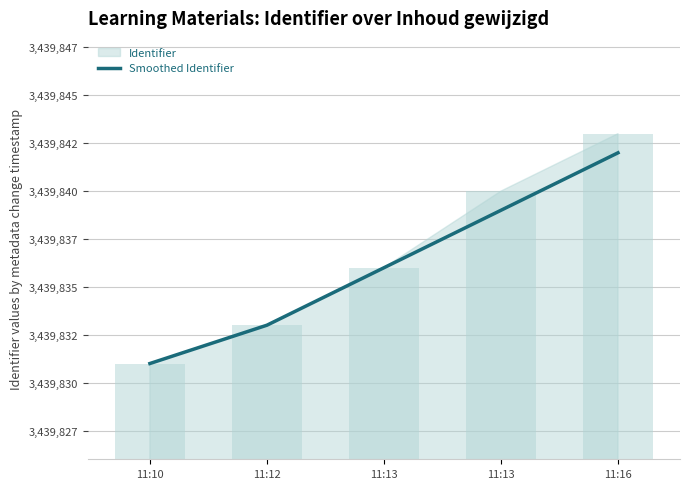

Approximately how many times larger is the value at 11:13 compared to 11:16?

1.0